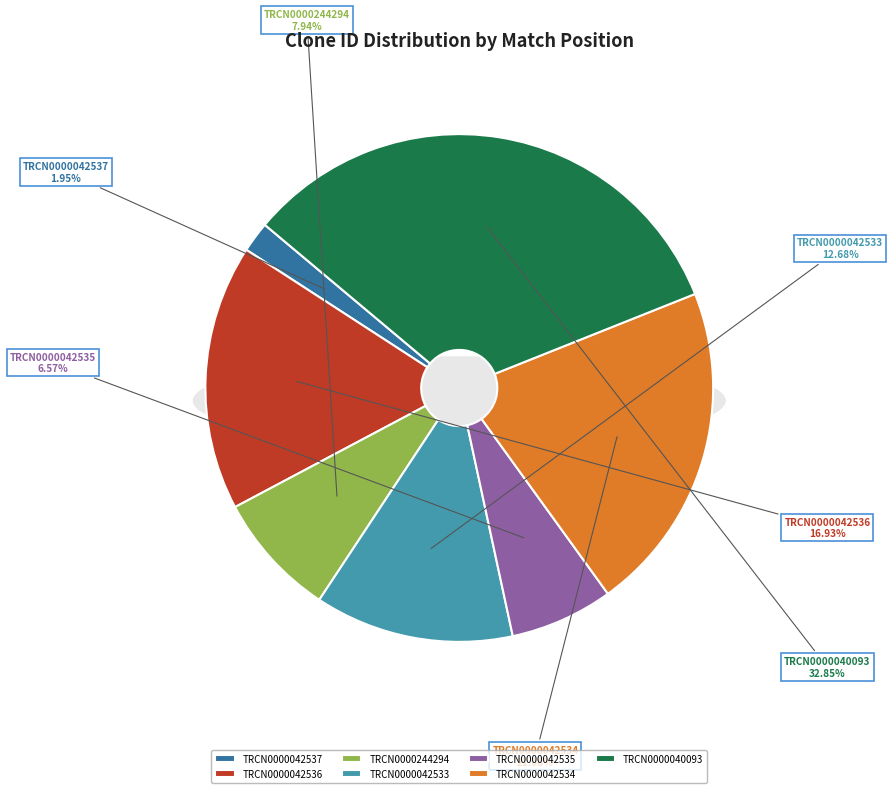

Is it true that TRCN0000040093 is 33% of the pie?

True